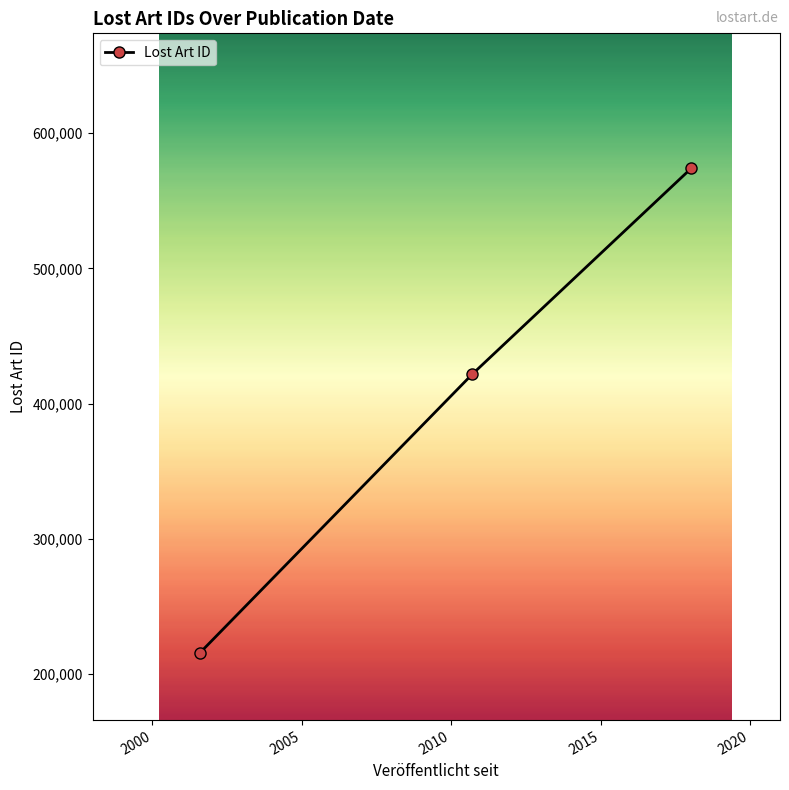

What is the difference between the maximum and minimum values?

358160